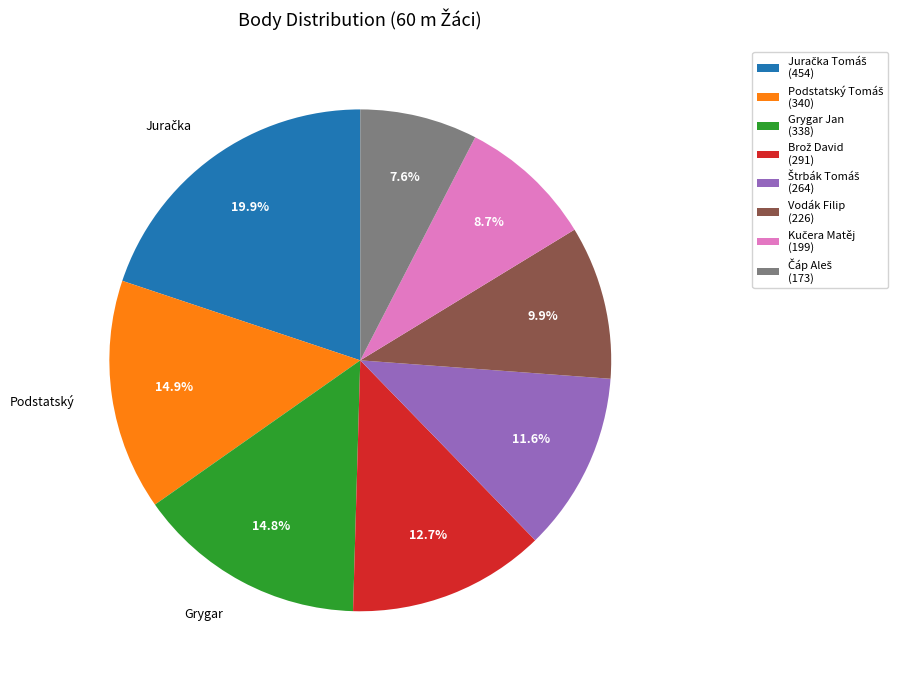

How much of the chart is everything except Grygar Jan (338)?

85.2%